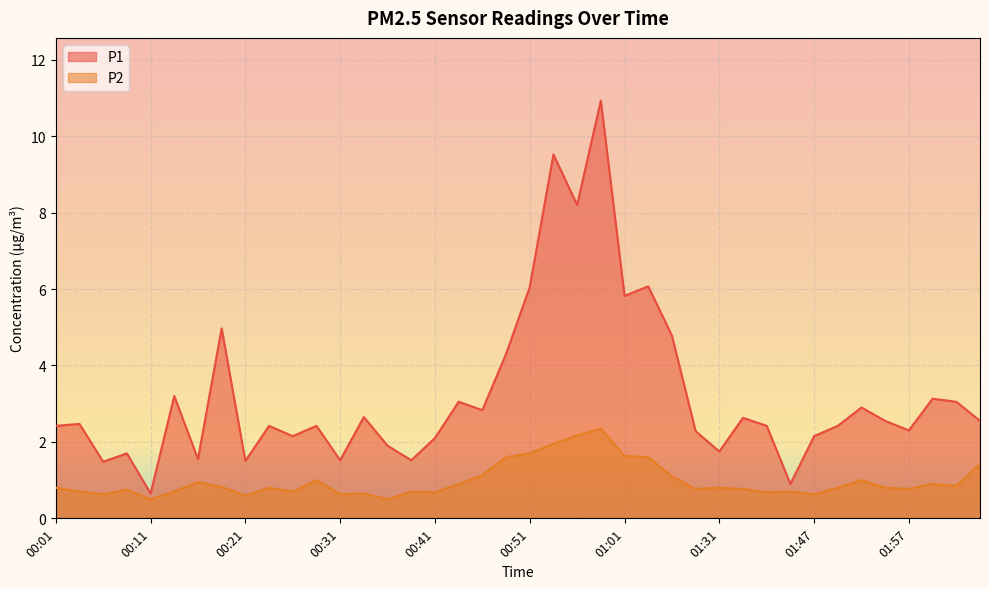

Reading left to right, extract all data points from this chart.

P1: 2.4	2.5	1.5	1.7	0.7	3.2	1.6	5.0	1.5	2.4	2.1	2.4	1.5	2.6	1.9	1.5	2.1	3.0	2.8	4.3	6.0	9.5	8.2	10.9	5.8	6.1	4.8	2.3	1.8	2.6	2.4	0.9	2.1	2.4	2.9	2.5	2.3	3.1	3.0	2.5
P2: 0.8	0.7	0.6	0.8	0.5	0.7	0.9	0.8	0.6	0.8	0.7	1.0	0.6	0.7	0.5	0.7	0.7	0.9	1.1	1.6	1.7	1.9	2.2	2.4	1.6	1.6	1.1	0.8	0.8	0.8	0.7	0.7	0.6	0.8	1.0	0.8	0.8	0.9	0.8	1.4